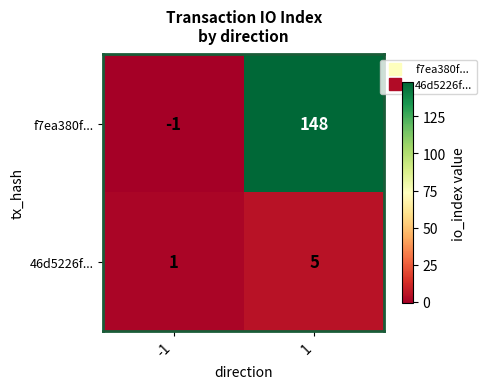

What is the maximum value shown in the chart?

148